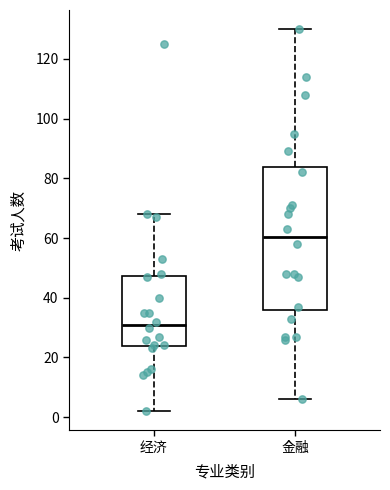

Reading left to right, transcribe this box plot: for each box, give where its median line is, the range the box spans, and where its two whiskers end, as read against the y-axis. The values are not printed on the chart, so give them approximately, as read against the axis.

经济: median 32, box 24 to 48, whiskers 2 to 68
金融: median 60, box 36 to 84, whiskers 6 to 130